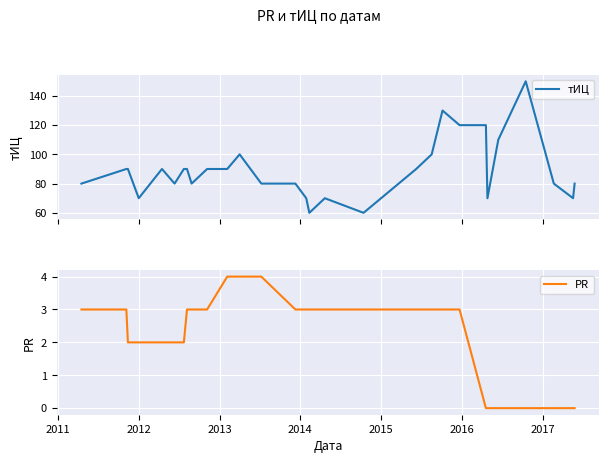

What is the lowest value of the тИЦ series?

60